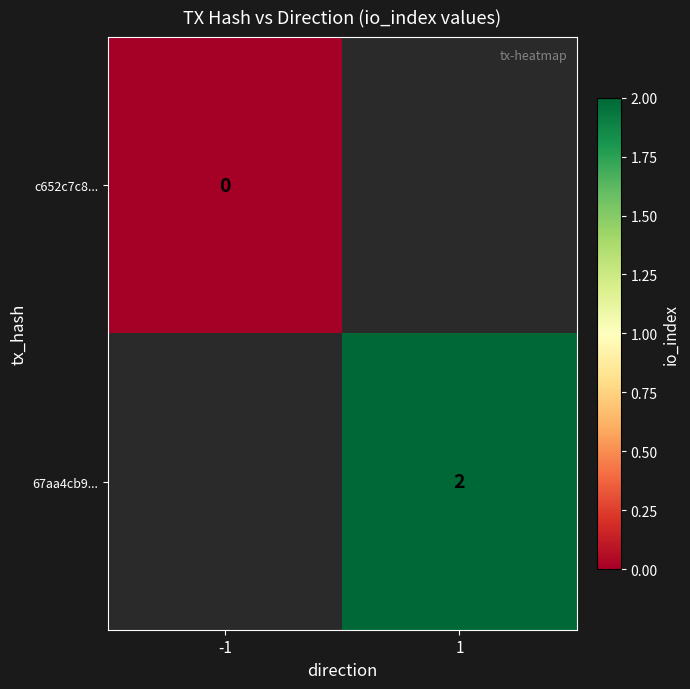

True or false: 67aa4cb9... has a value of 3 at 1.

False